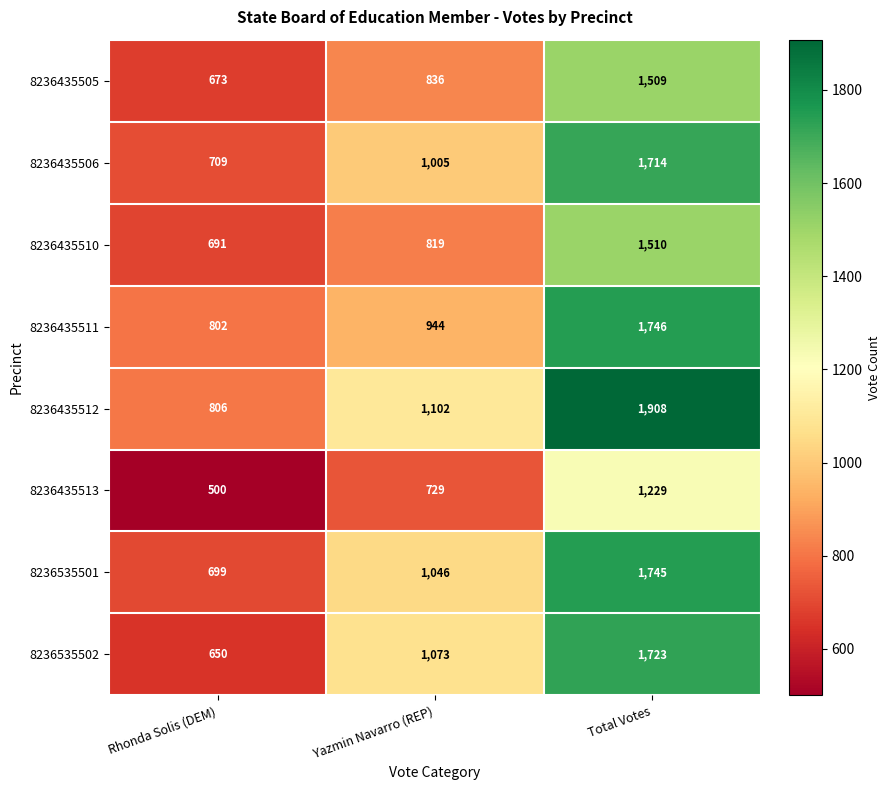

What is the maximum value shown in the chart?

1908